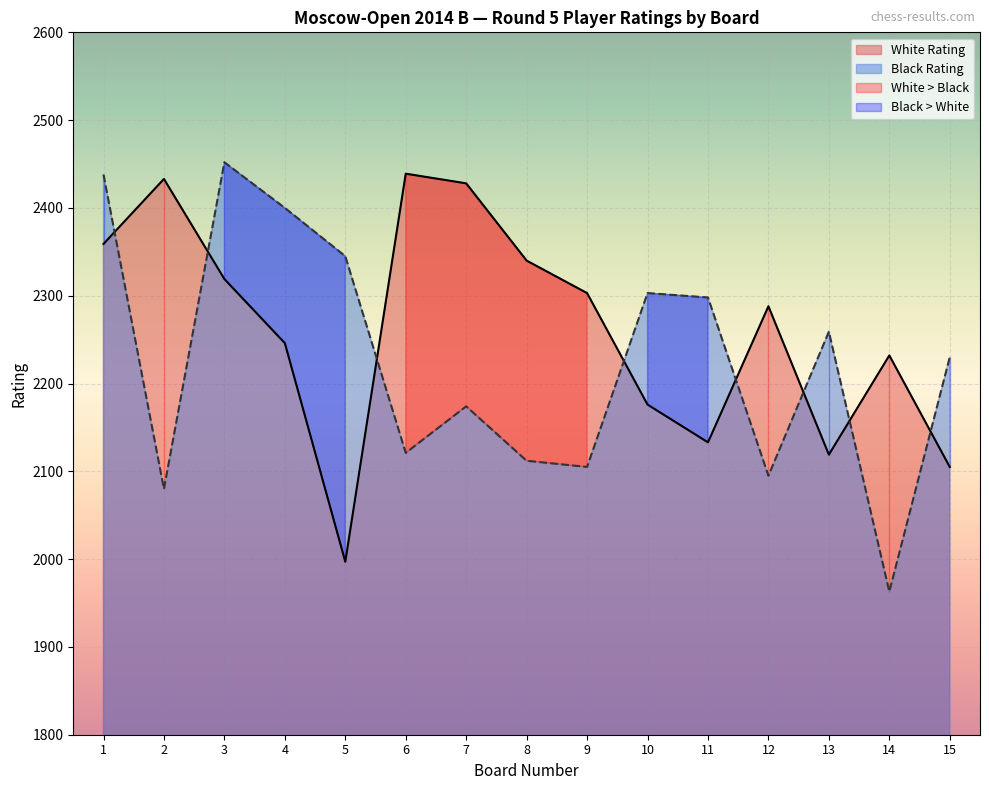

What is the lowest value of the White Rating series?

1997